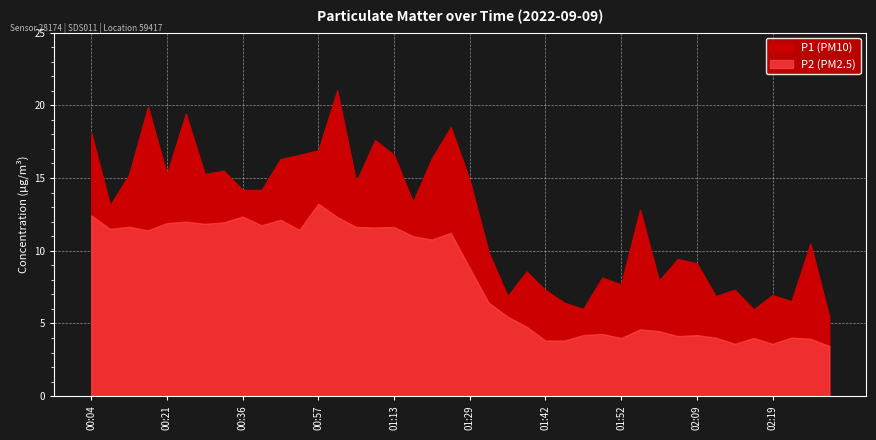

What position from the left is 01:52?

29